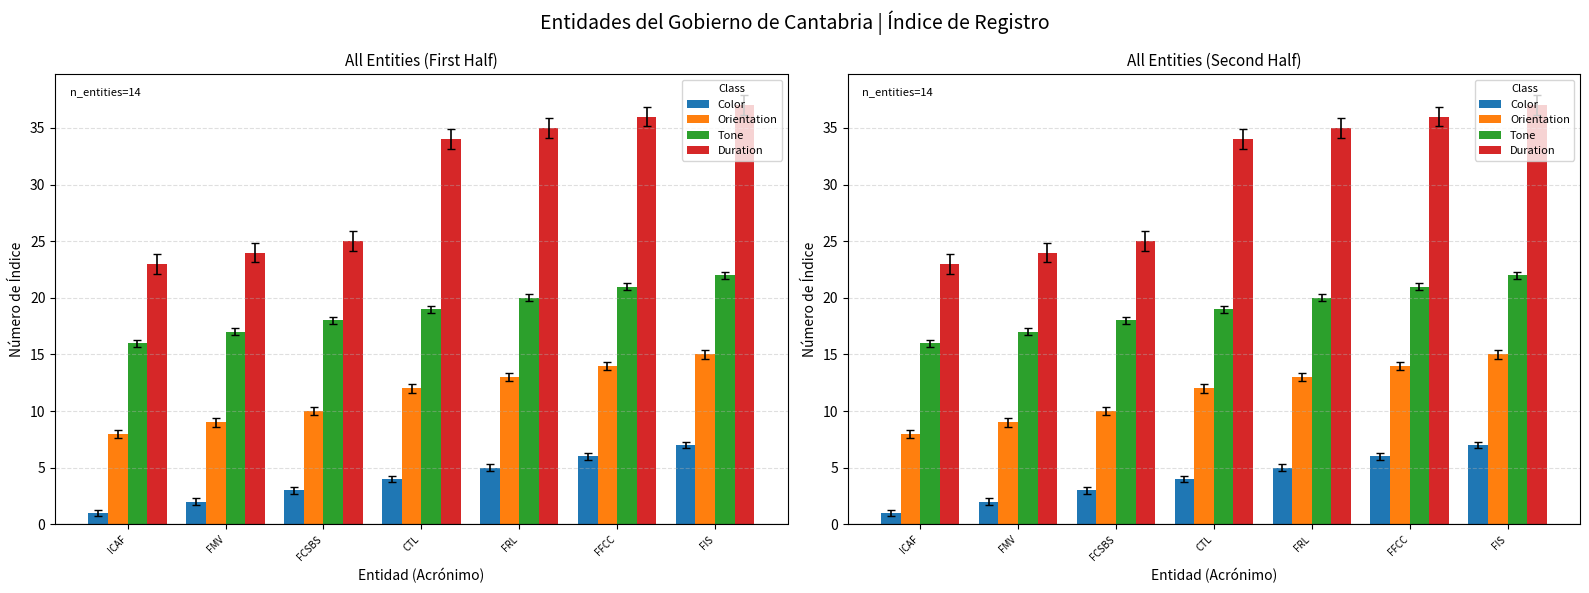

Which series has the widest spread of values?

Duration